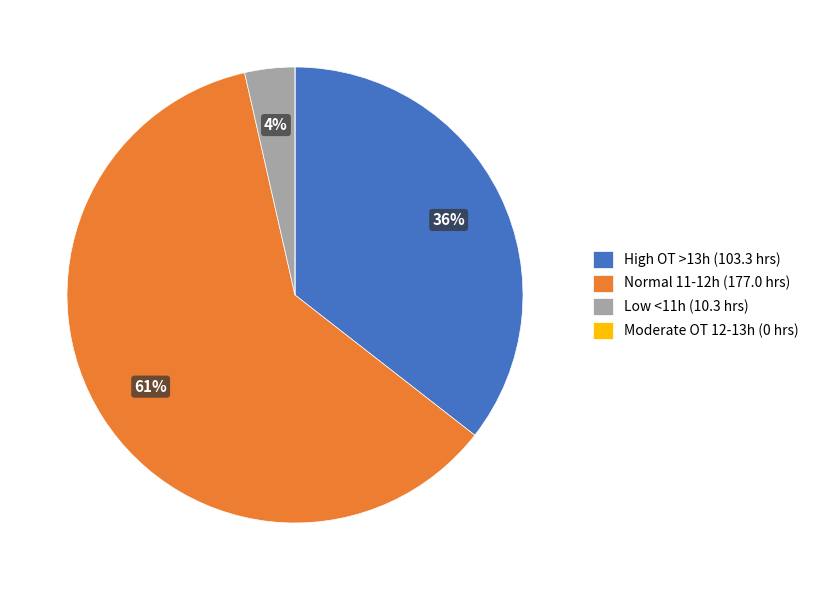

Which category has the biggest portion of the pie?

Normal 11-12h (177.0 hrs)